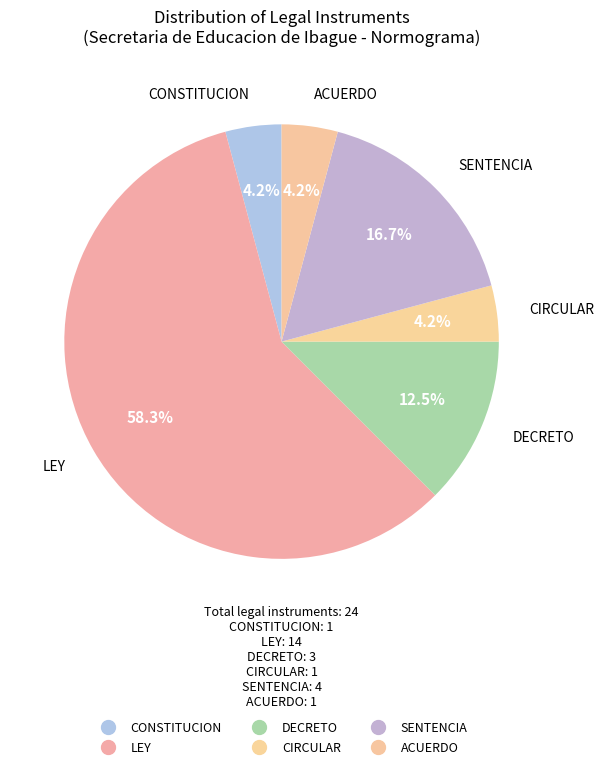

Does any single category account for the majority?

Yes